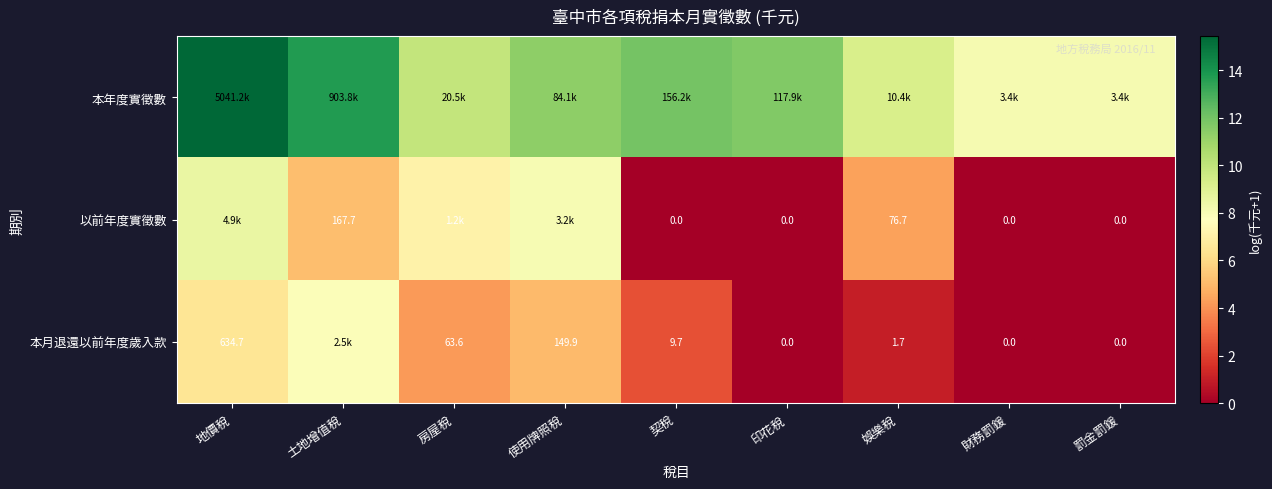

Rank the series at 娛樂稅 from highest to lowest value.

本年度實徵數, 以前年度實徵數, 本月退還以前年度歲入款